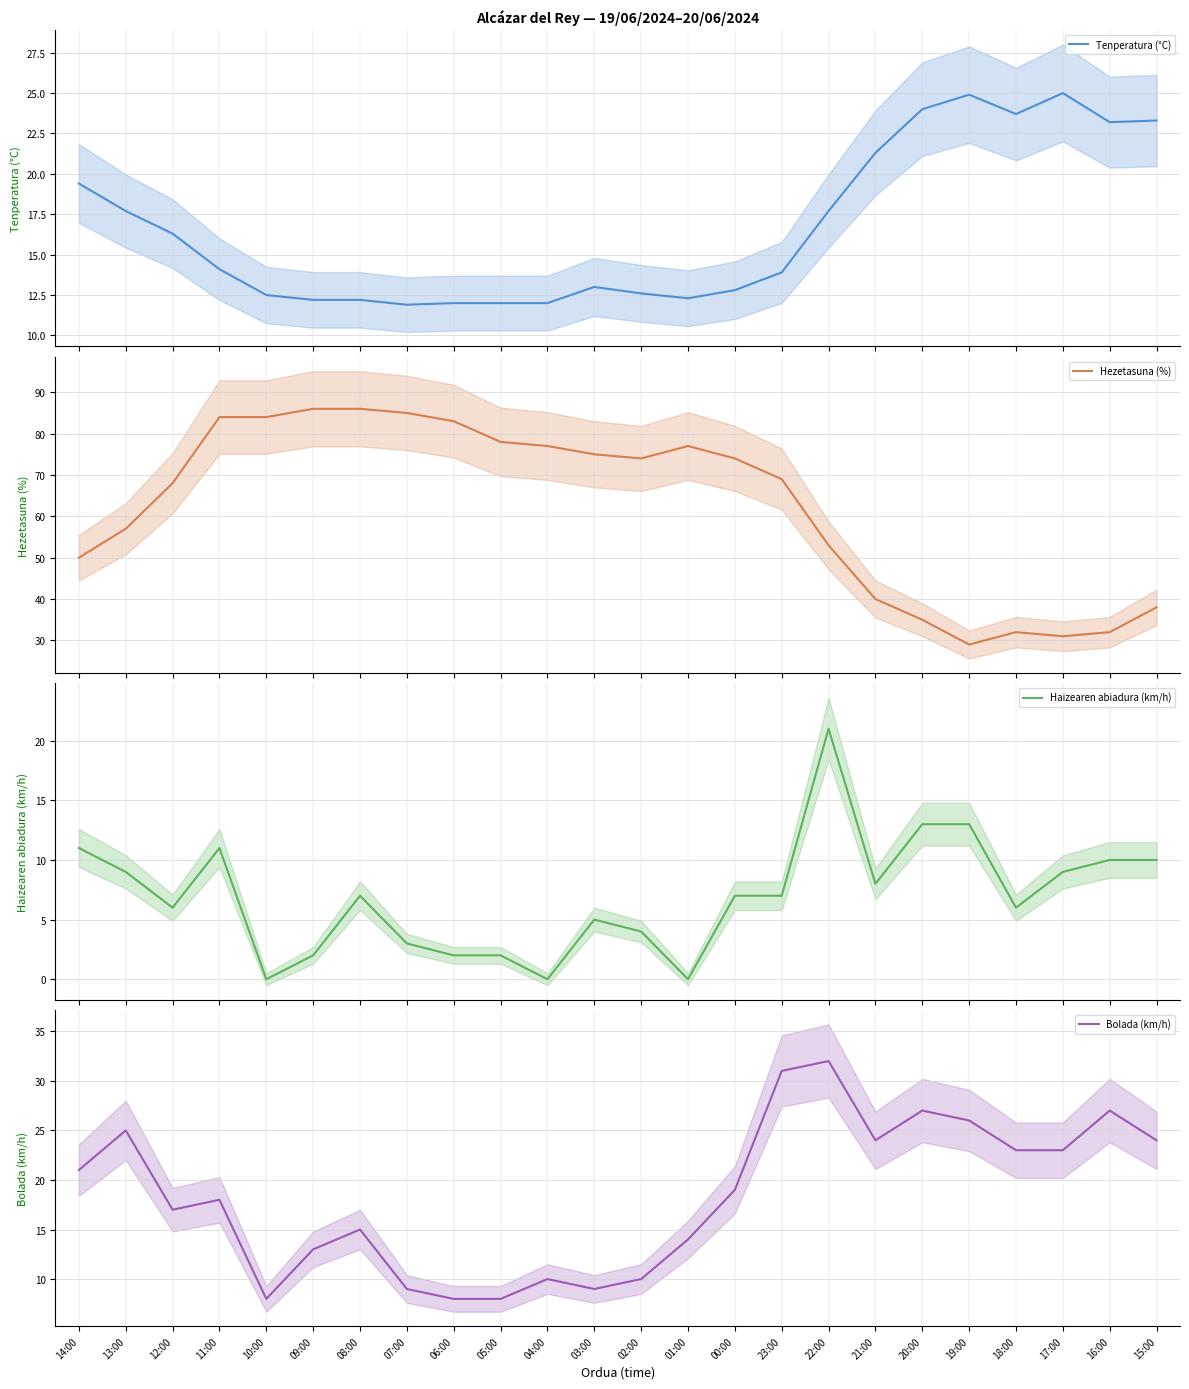

What is the label of the 9th point from the right?

23:00